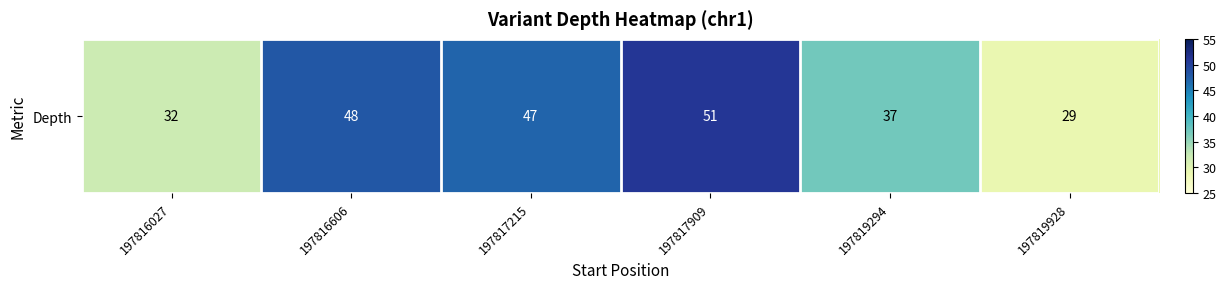

What is the maximum value shown in the chart?

51